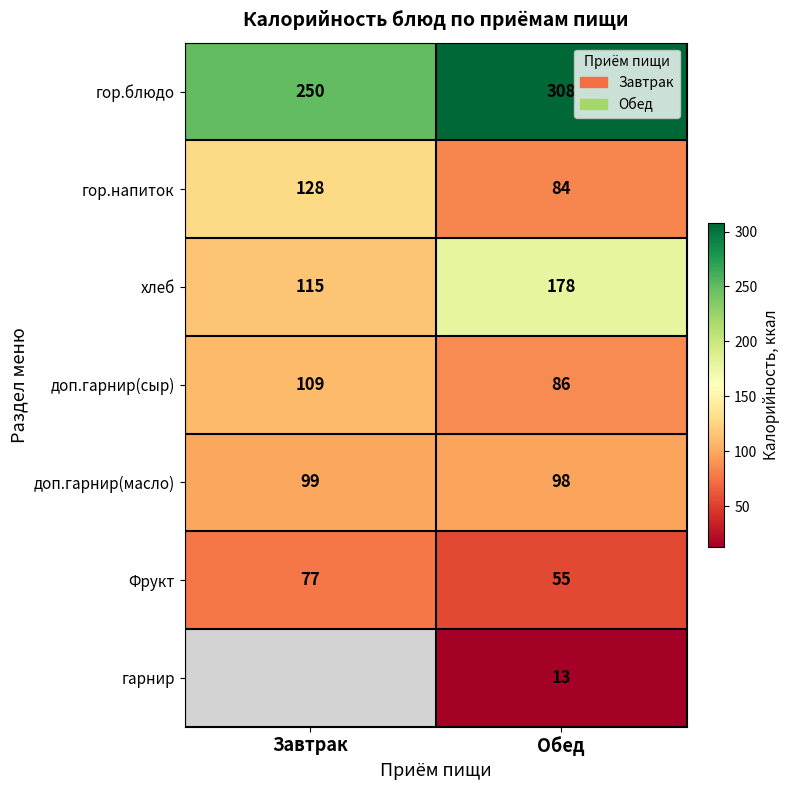

Count the гор.напиток values in the range 84 to 128.

2